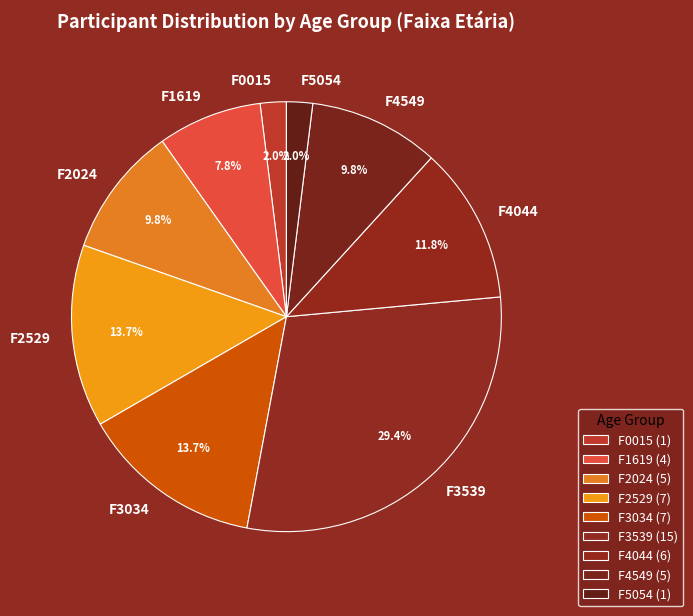

Between F1619 and F0015, which is larger?

F1619